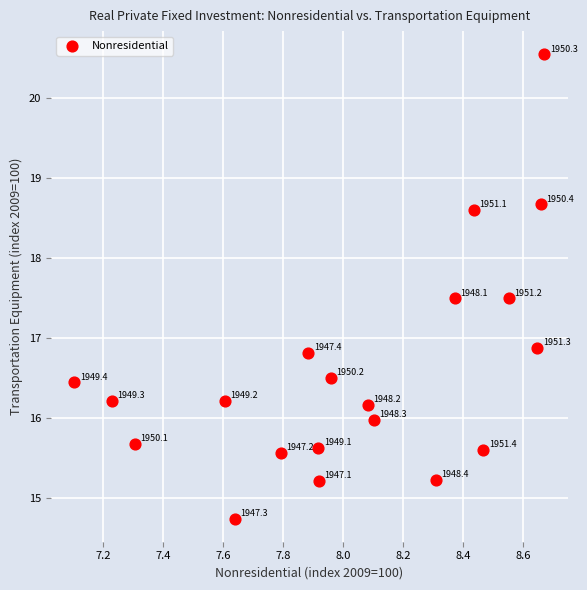

What is the range of Y values (max minus min)?

5.8